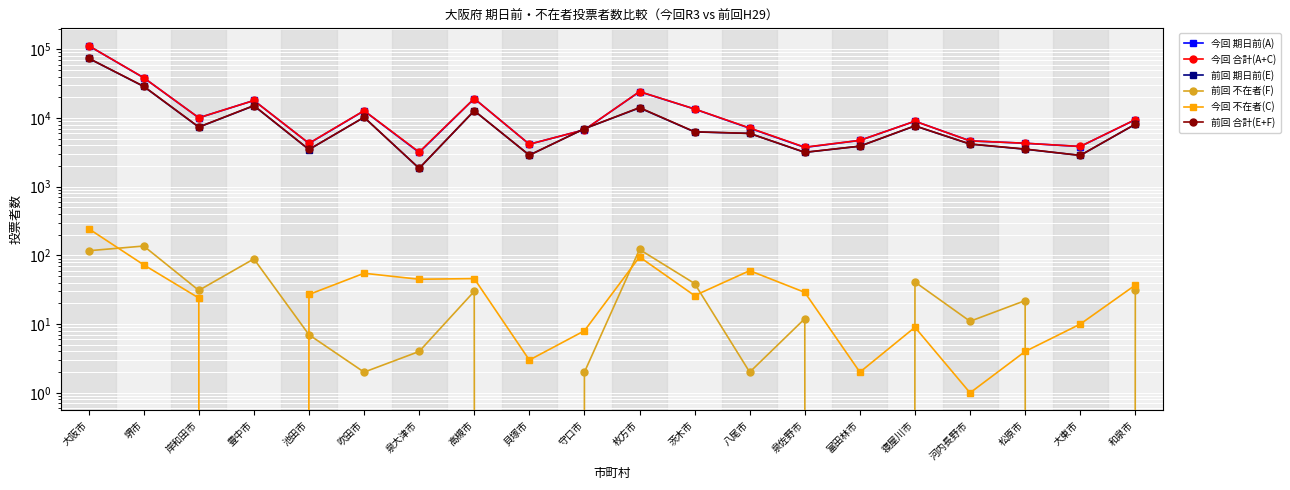

What is the label of the 18th point from the right?

岸和田市